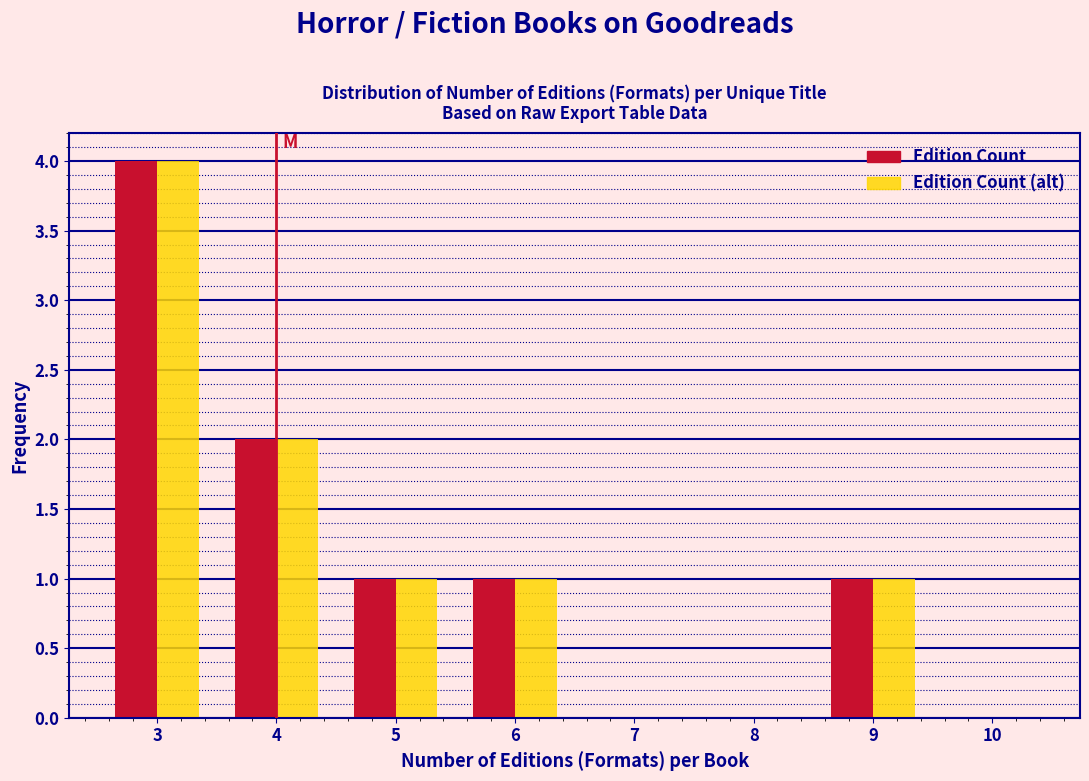

Reading left to right, list all the values displayed in this chart.

Edition Count: 3=4	4=2	5=1	6=1	7=0	8=0	9=1	10=0
Edition Count (alt): 3=4	4=2	5=1	6=1	7=0	8=0	9=1	10=0